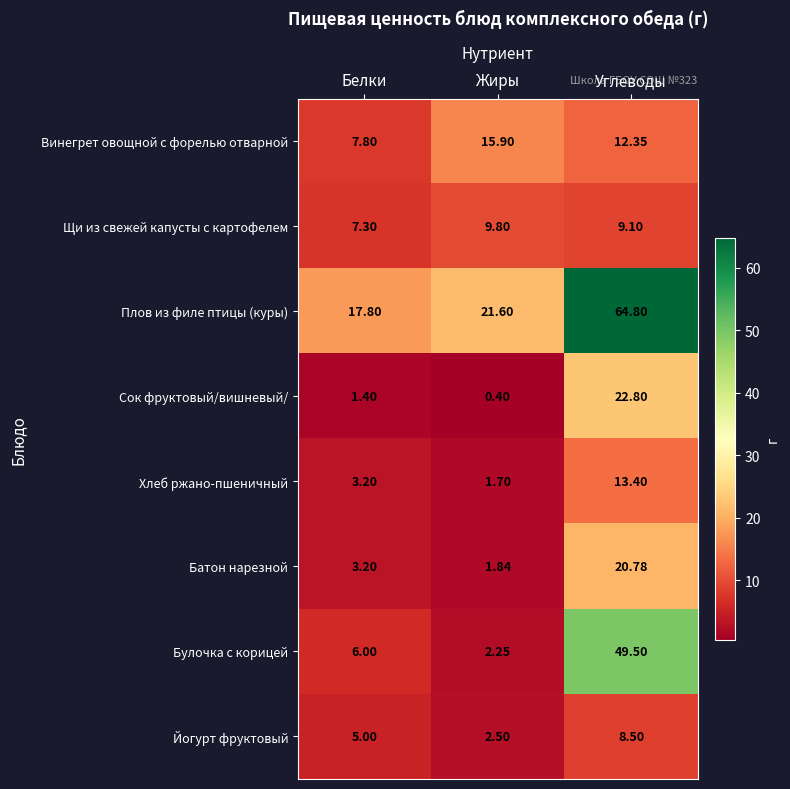

What is the maximum value for Батон нарезной?

20.8